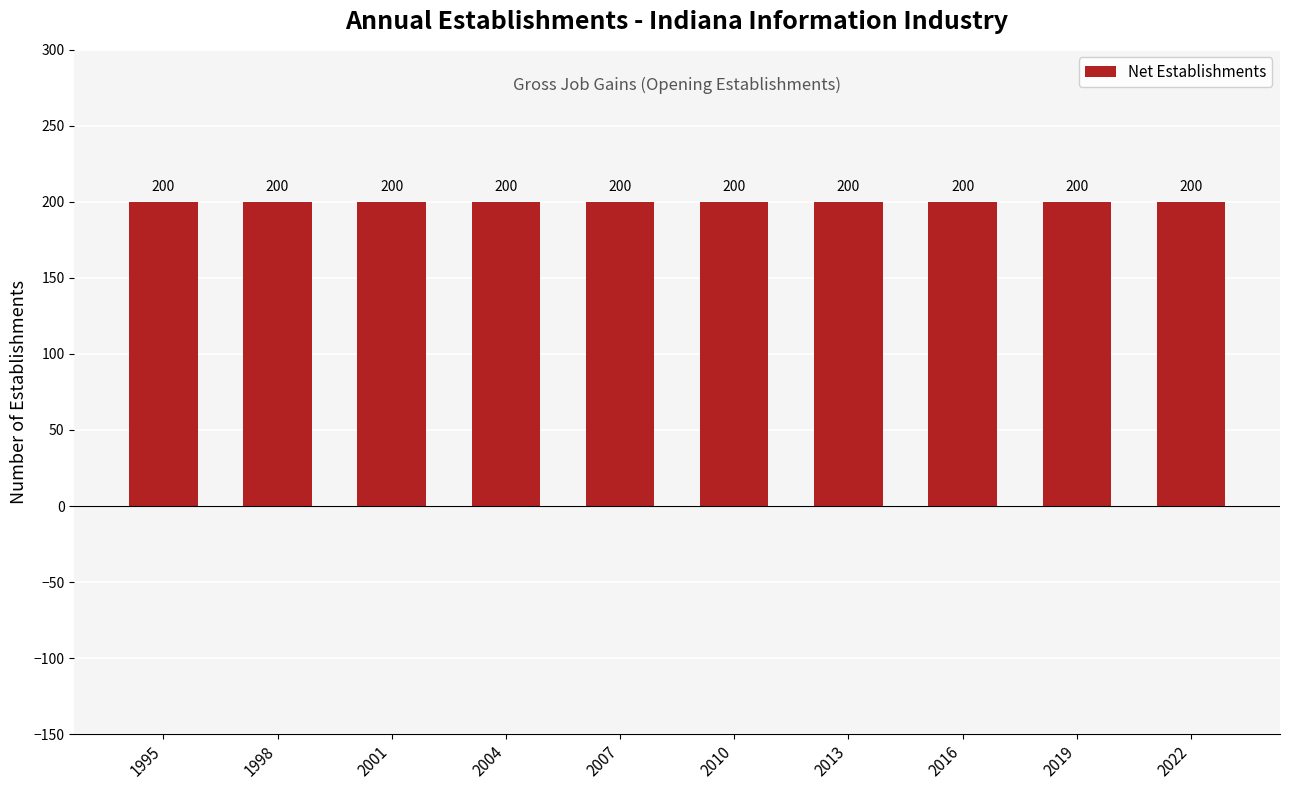

What is the greatest value displayed?

200